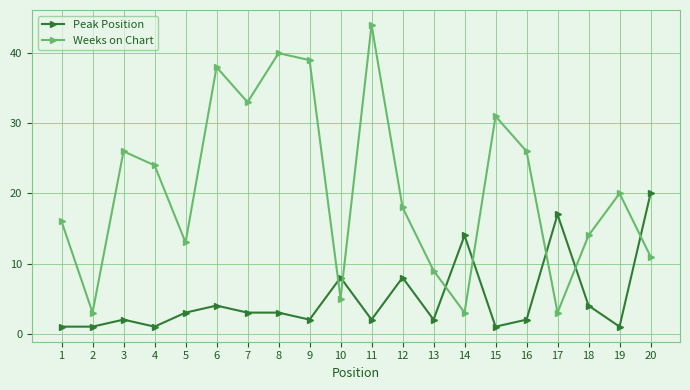

True or false: Weeks on Chart has a value of 14 at 18.

True